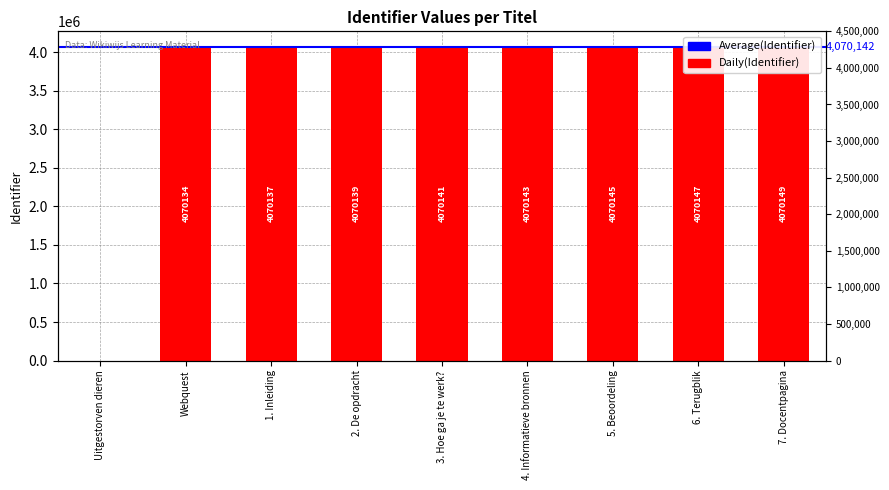

What is the ratio of the value at 4. Informatieve bronnen to the value at Webquest?

1.0